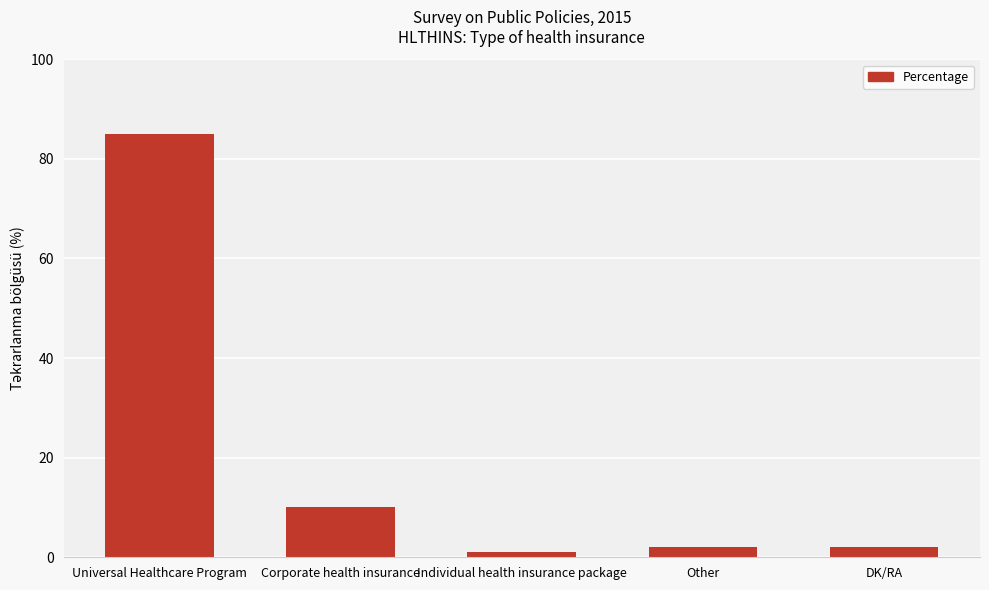

Which label corresponds to the smallest value in the chart?

Individual health insurance package